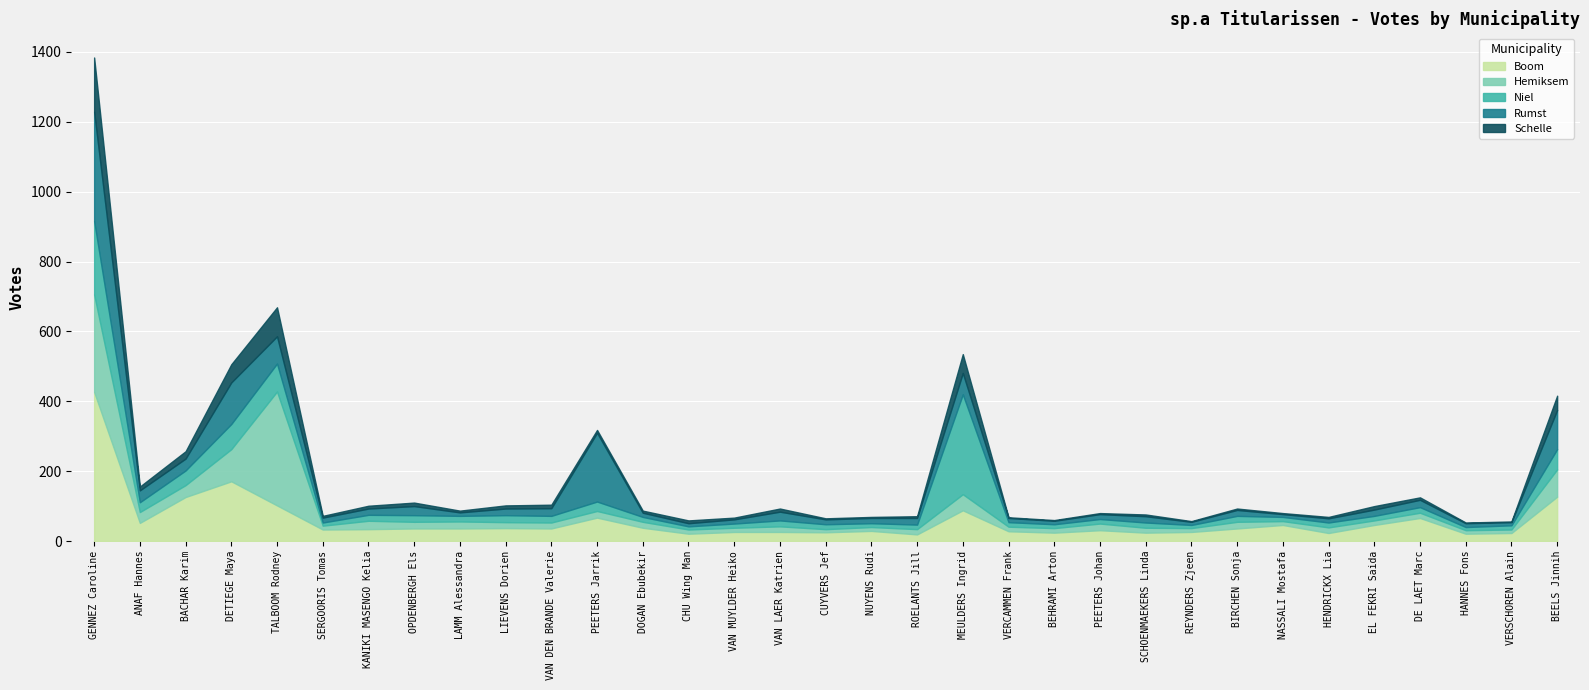

Reading left to right, what are all the values shown in this chart?

Boom: 427	52	126	171	102	33	34	36	36	37	36	67	38	21	26	26	25	29	19	88	28	24	31	24	26	36	46	23	46	66	21	23	127
Hemiksem: 279	31	34	92	326	11	24	19	20	17	17	19	17	12	12	16	9	11	15	46	13	13	19	14	11	19	11	16	13	15	10	10	78
Niel: 210	28	42	72	80	9	17	19	16	20	19	27	14	9	12	17	14	11	13	286	13	11	13	15	9	17	12	14	13	16	9	12	58
Rumst: 313	34	34	119	78	14	18	26	10	19	22	197	12	9	12	25	14	15	19	61	12	10	14	18	9	17	8	12	18	21	11	9	112
Schelle: 155	11	21	52	83	5	8	10	5	9	10	8	6	8	5	9	3	3	5	54	2	2	3	5	2	4	3	4	10	7	2	2	41